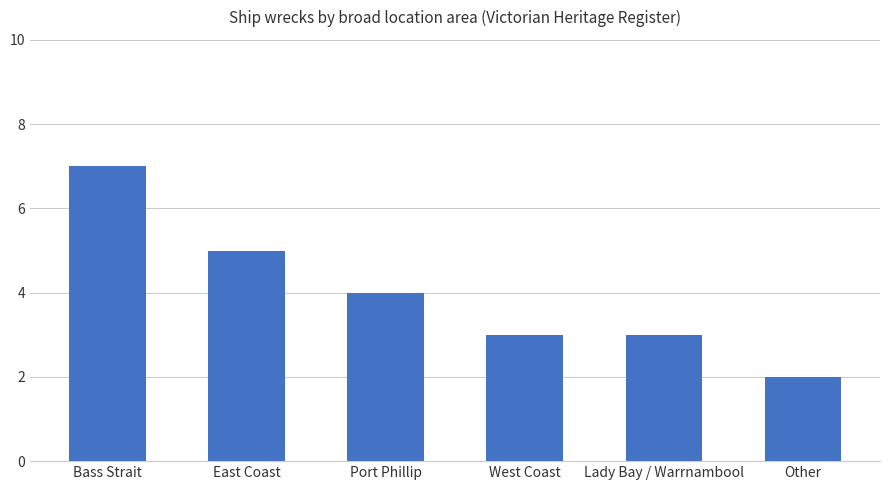

Count the values in the range 3 to 5.

4